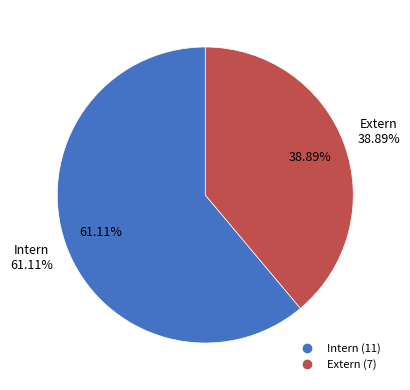

What is the largest slice in the pie chart?

Intern